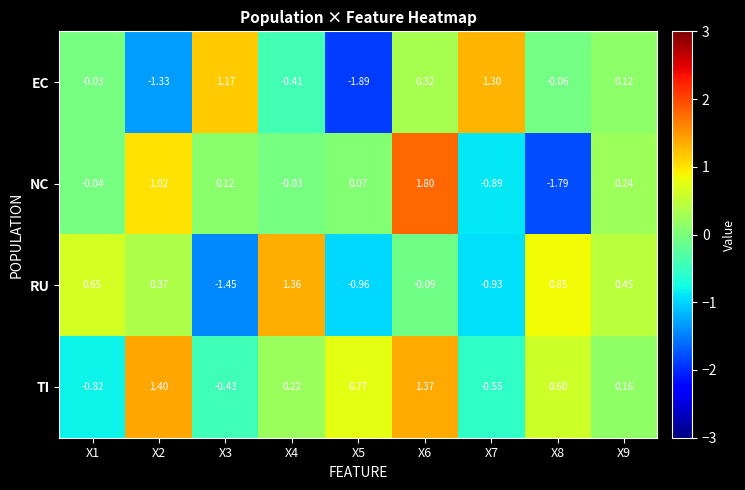

Which series has the largest total across all categories?

TI